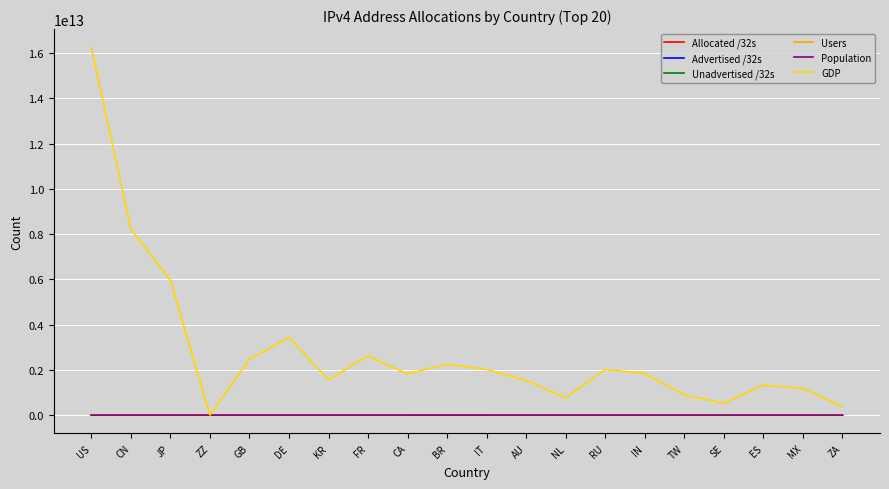

At which category does the chart reach its peak across all series?

US